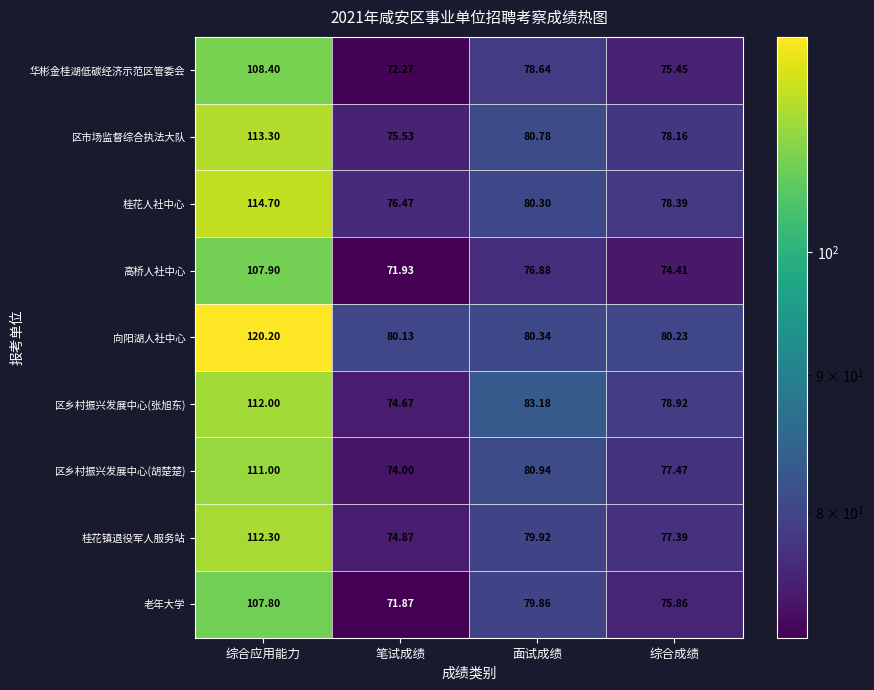

Which category has the highest value in the 区乡村振兴发展中心(张旭东) series?

综合应用能力